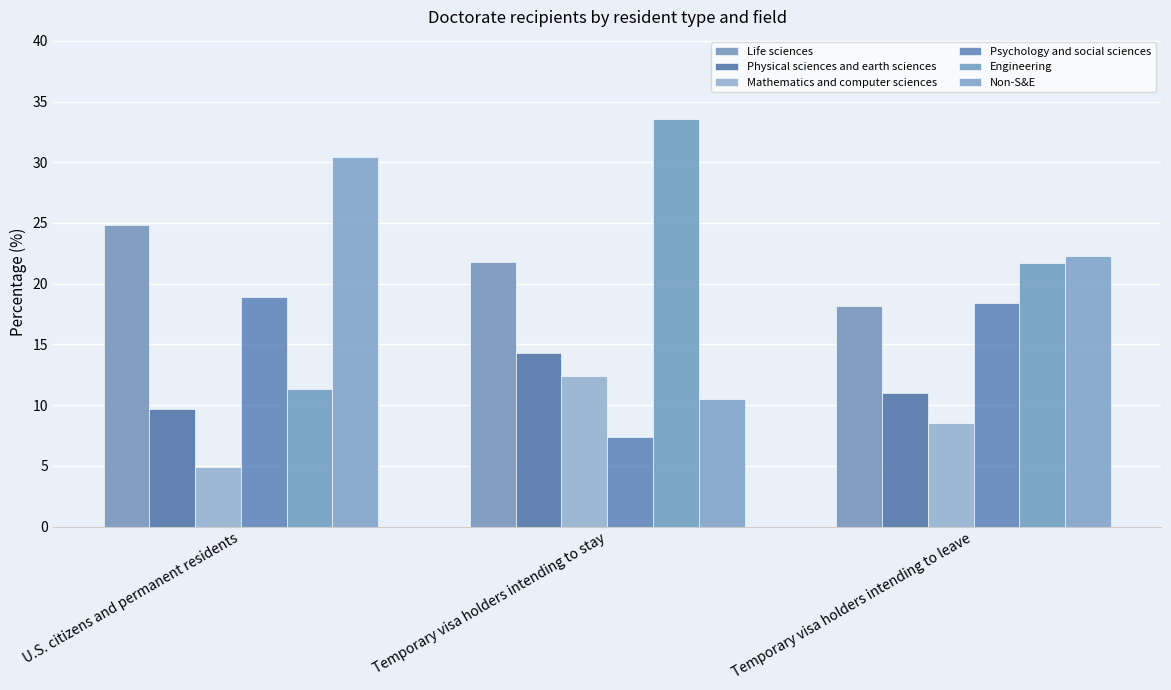

Is the value of Mathematics and computer sciences at U.S. citizens and permanent residents greater than the value of Non-S&E at U.S. citizens and permanent residents?

No